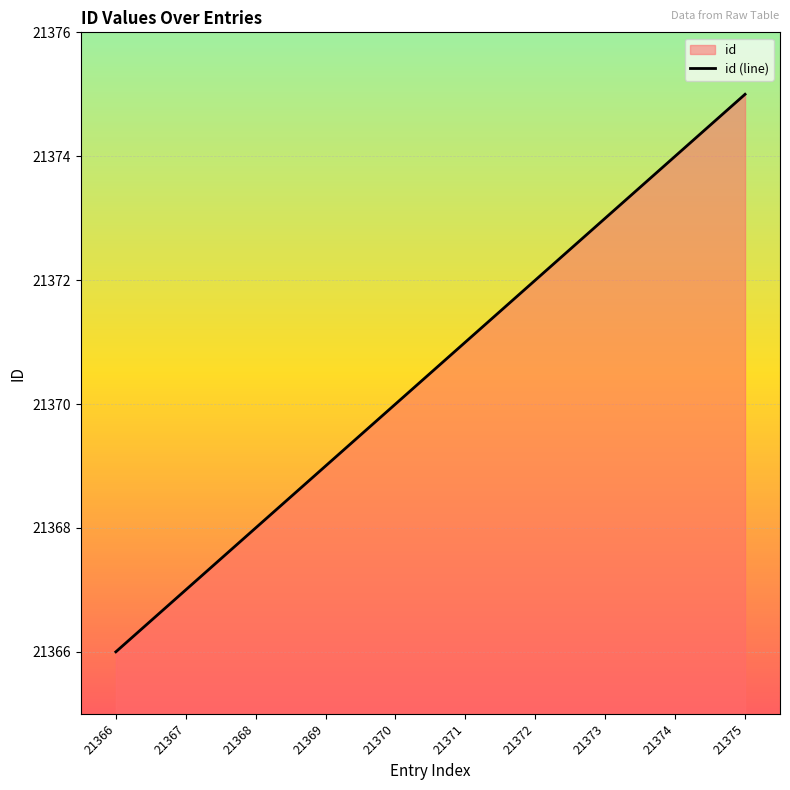

What is the difference between the values at 21370 and 21369?

1